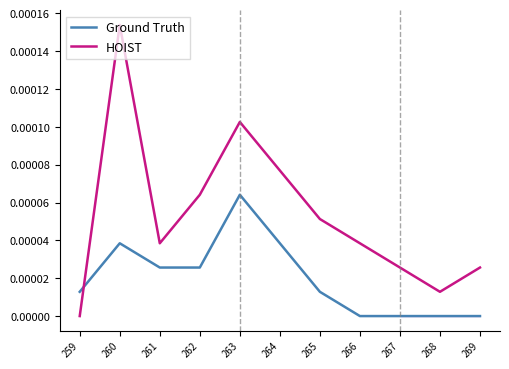

At which category does Ground Truth reach its first local peak?

260